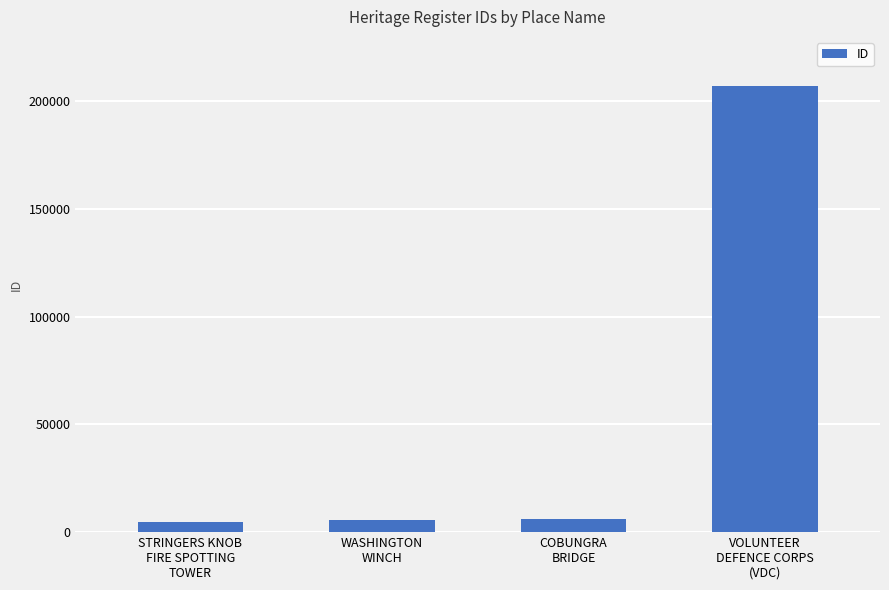

Which label corresponds to the largest value in the chart?

VOLUNTEER
DEFENCE CORPS
(VDC)